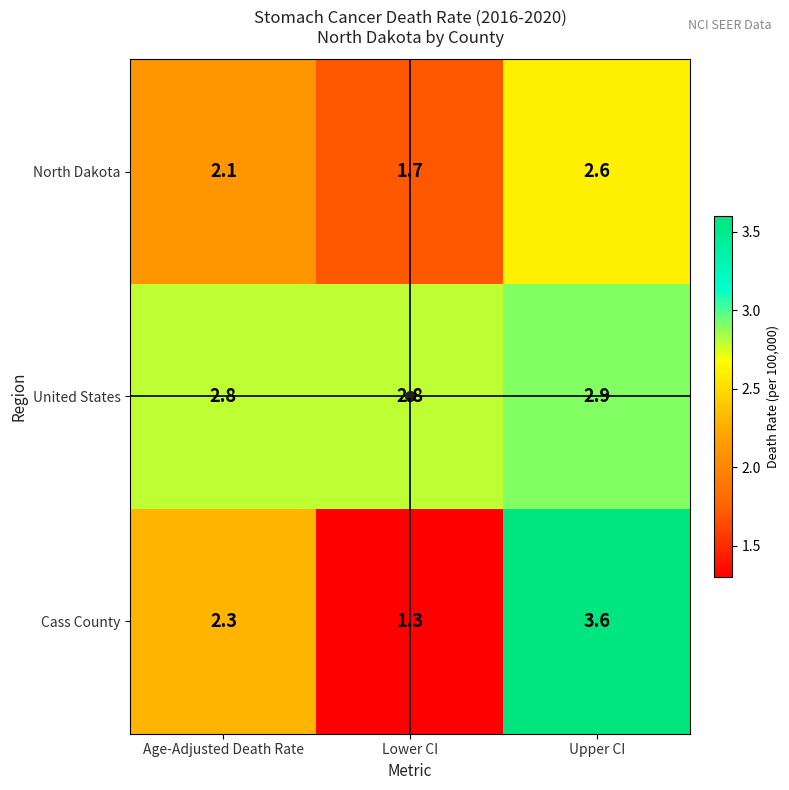

What is the sum of the Cass County values at Upper CI and Age-Adjusted Death Rate?

5.9